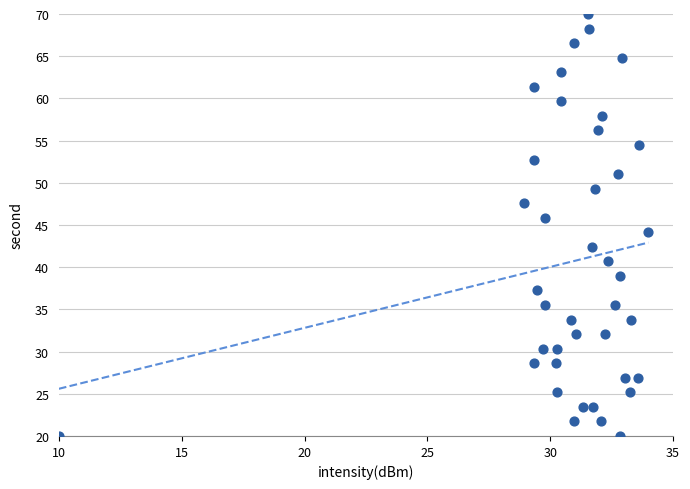

What is the range of X values (max minus min)?

24.0